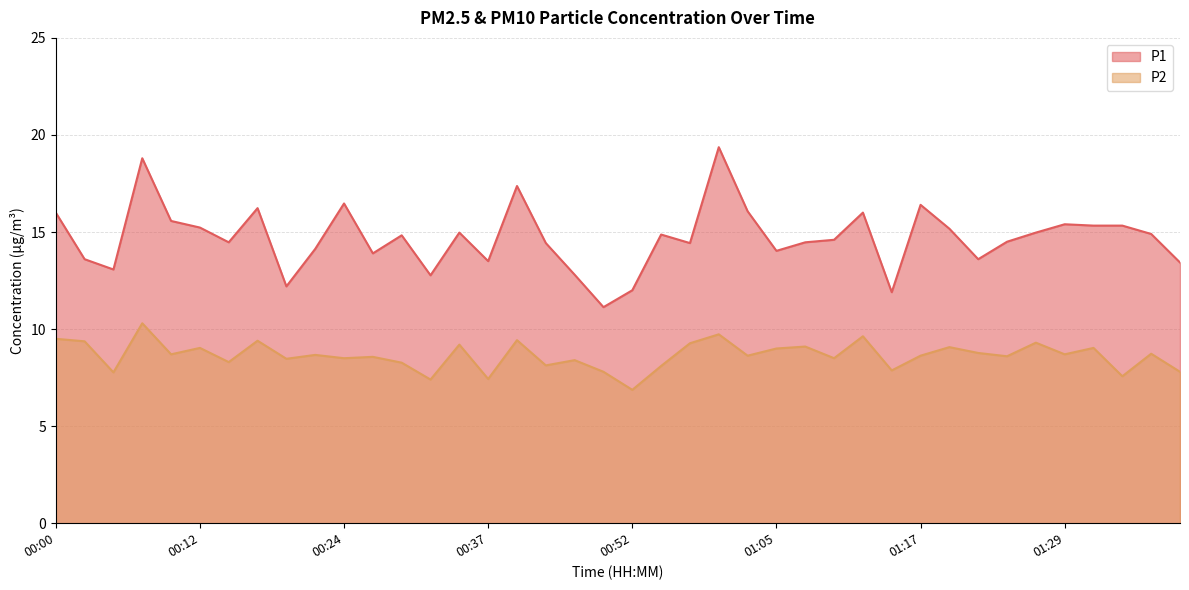

Reading left to right, extract all data points from this chart.

P1: 16.0	13.6	13.1	18.8	15.6	15.2	14.5	16.2	12.2	14.1	16.5	13.9	14.8	12.8	15.0	13.5	17.4	14.4	12.8	11.1	12.0	14.9	14.4	19.4	16.1	14.0	14.5	14.6	16.0	11.9	16.4	15.2	13.6	14.5	15.0	15.4	15.3	15.3	14.9	13.4
P2: 9.5	9.4	7.8	10.3	8.7	9.0	8.3	9.4	8.5	8.7	8.5	8.6	8.3	7.4	9.2	7.4	9.4	8.1	8.4	7.8	6.9	8.1	9.3	9.7	8.6	9.0	9.1	8.5	9.6	7.9	8.6	9.1	8.8	8.6	9.3	8.7	9.0	7.6	8.7	7.8